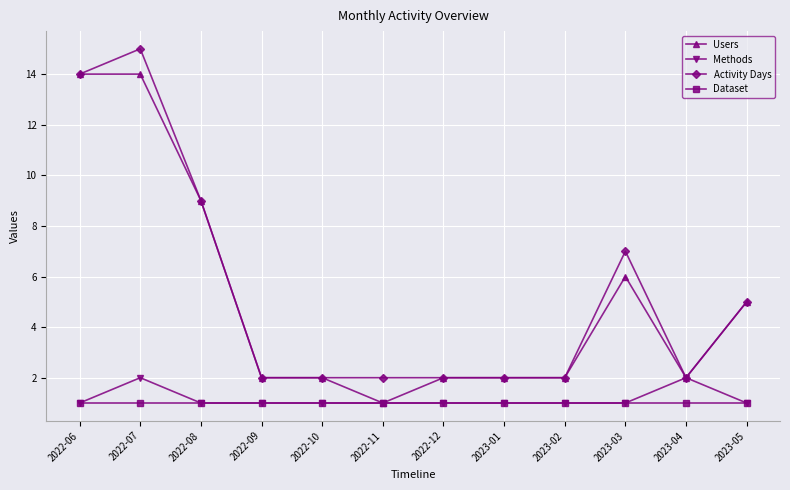

What is the minimum value for Users?

1